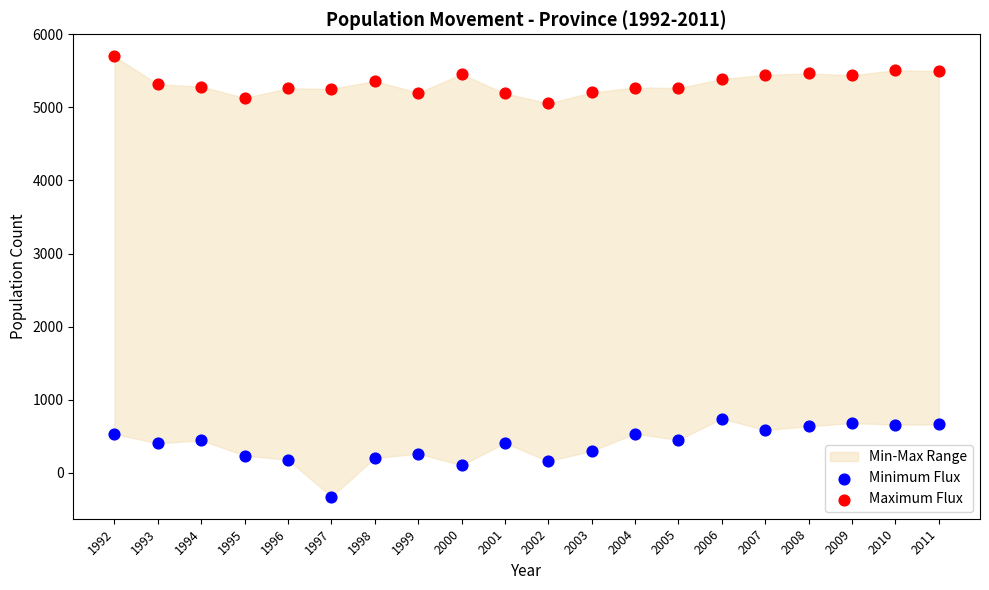

Which series contains the highest Y value?

Maximum Flux